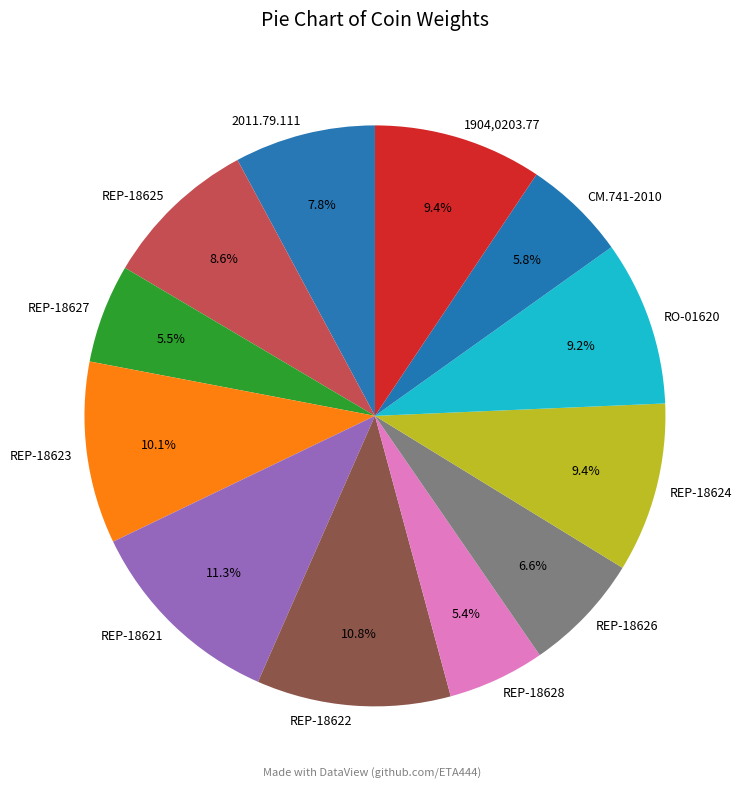

To the nearest percent, what is the difference between the REP-18625 and RO-01620 slice percentages?

1%